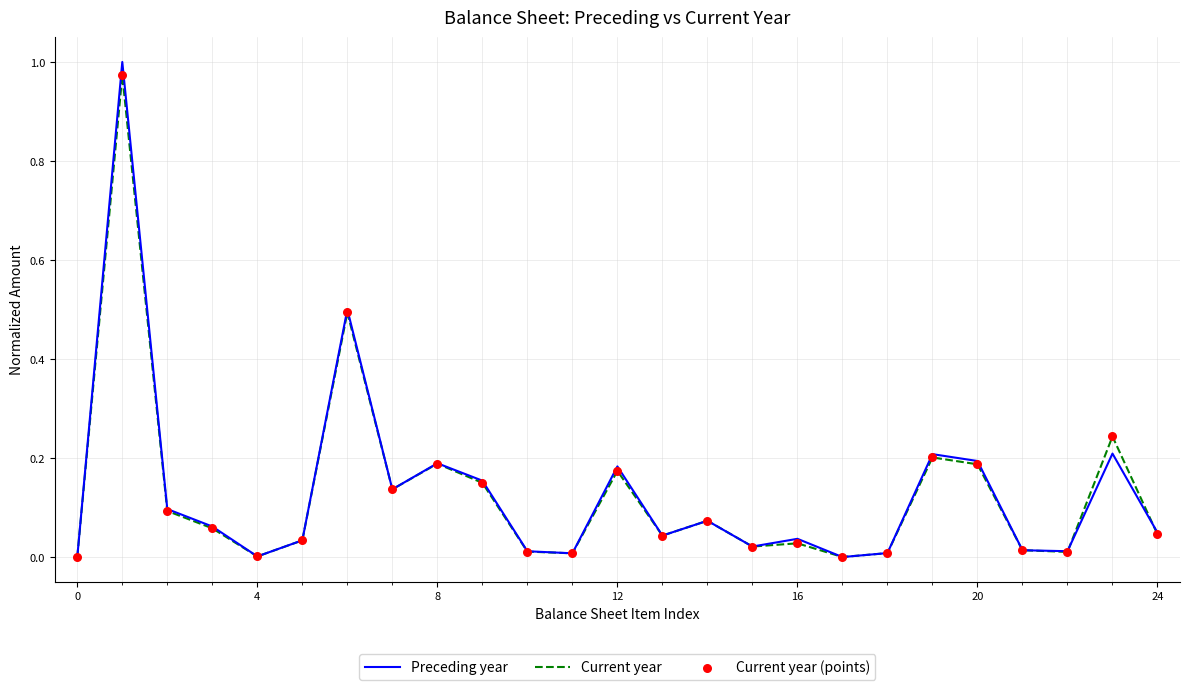

Which series has the largest range (max minus min)?

Preceding year